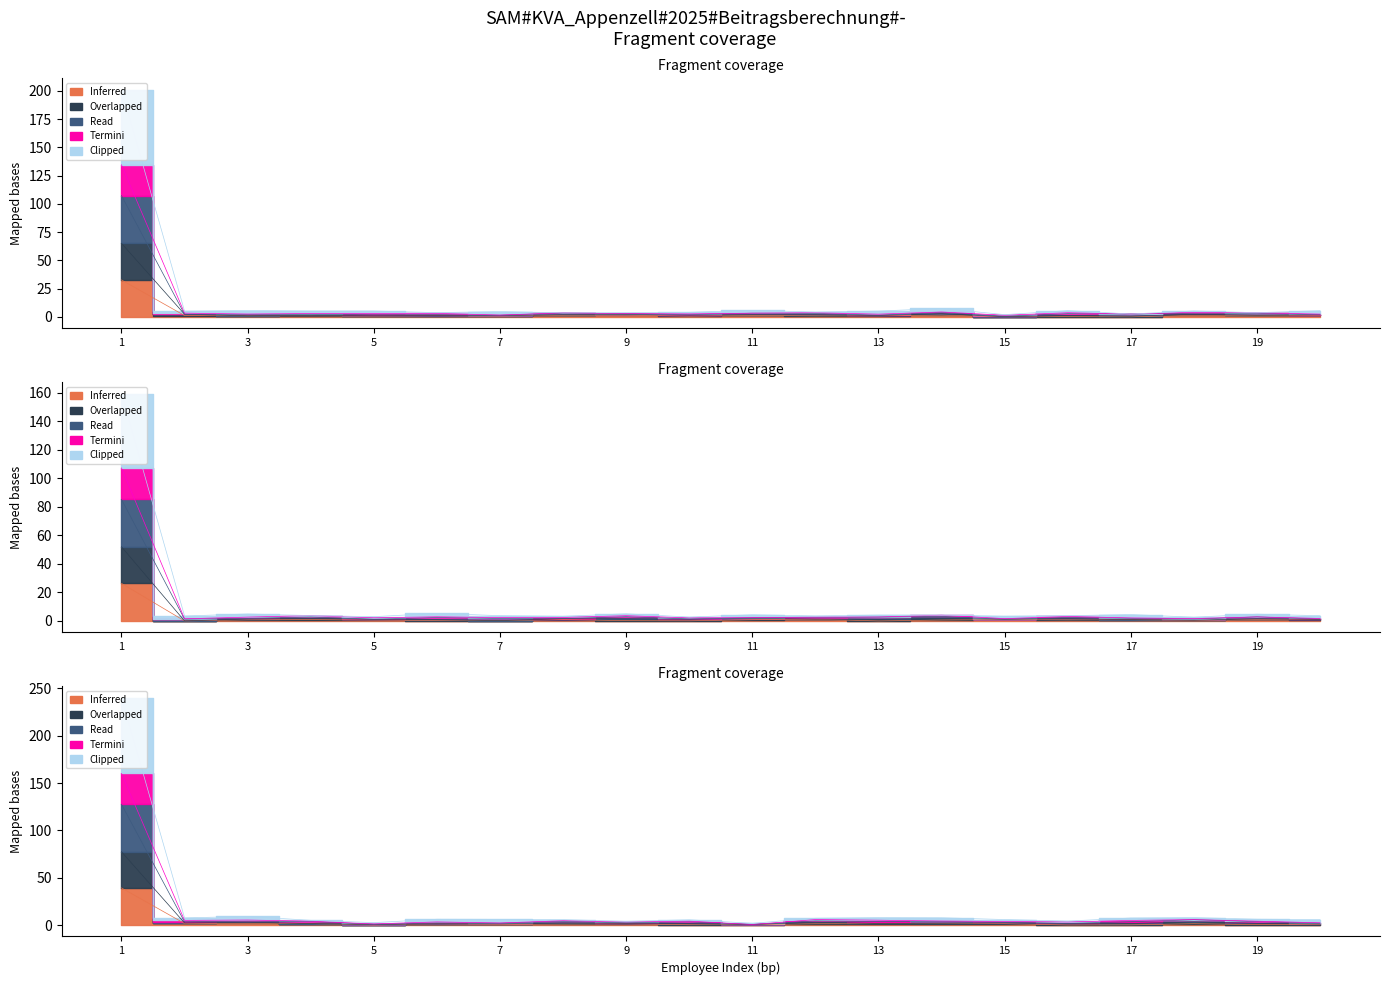

How many values in the Termini series are below 2?

4